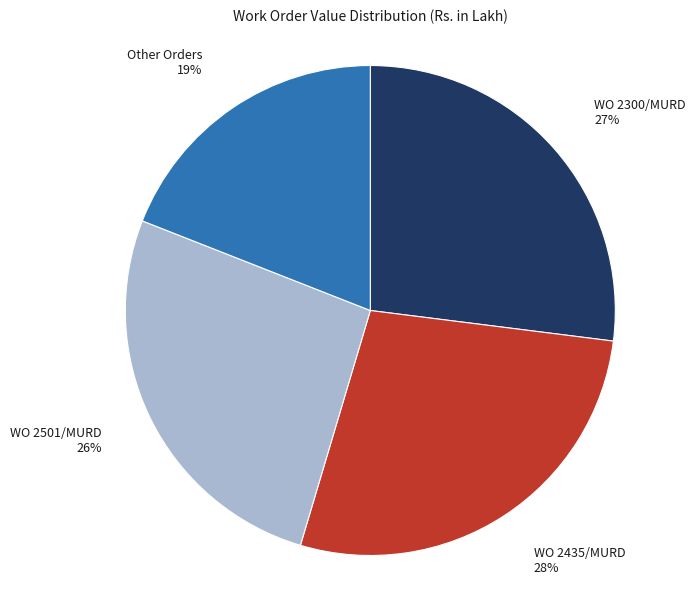

Rank the categories by value from lowest to highest.

Other Orders 19%, WO 2501/MURD 26%, WO 2300/MURD 27%, WO 2435/MURD 28%